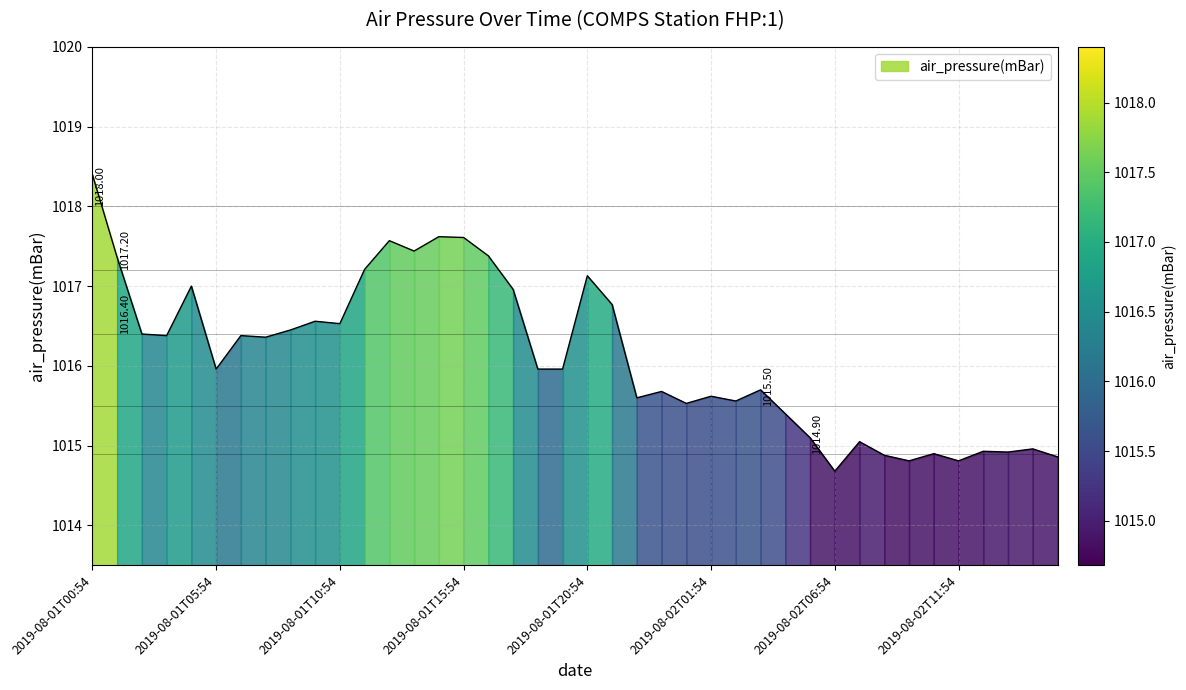

What is the change in value from 2019-08-01T04:54 to 2019-08-01T09:54?

-0.4